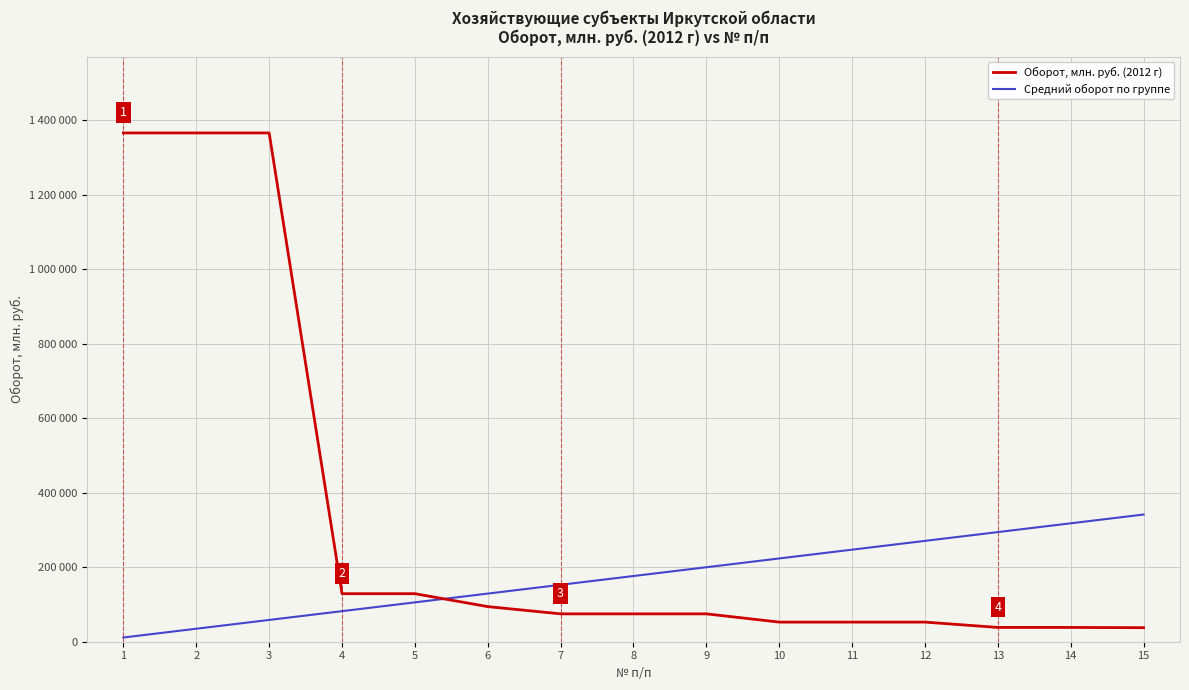

Is it true that Средний оборот по группе equals 32156.7 at 5?

False